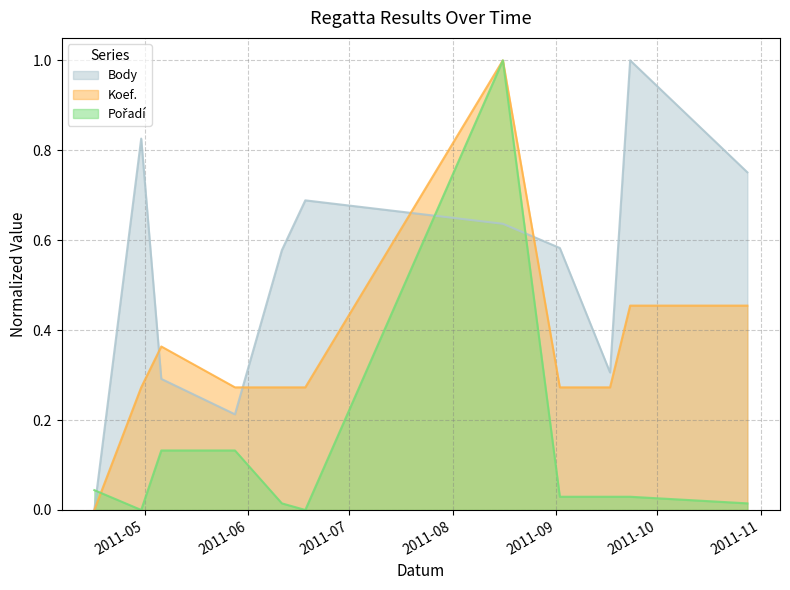

Is it true that Body equals 0.8 at 2011-09-02?

False